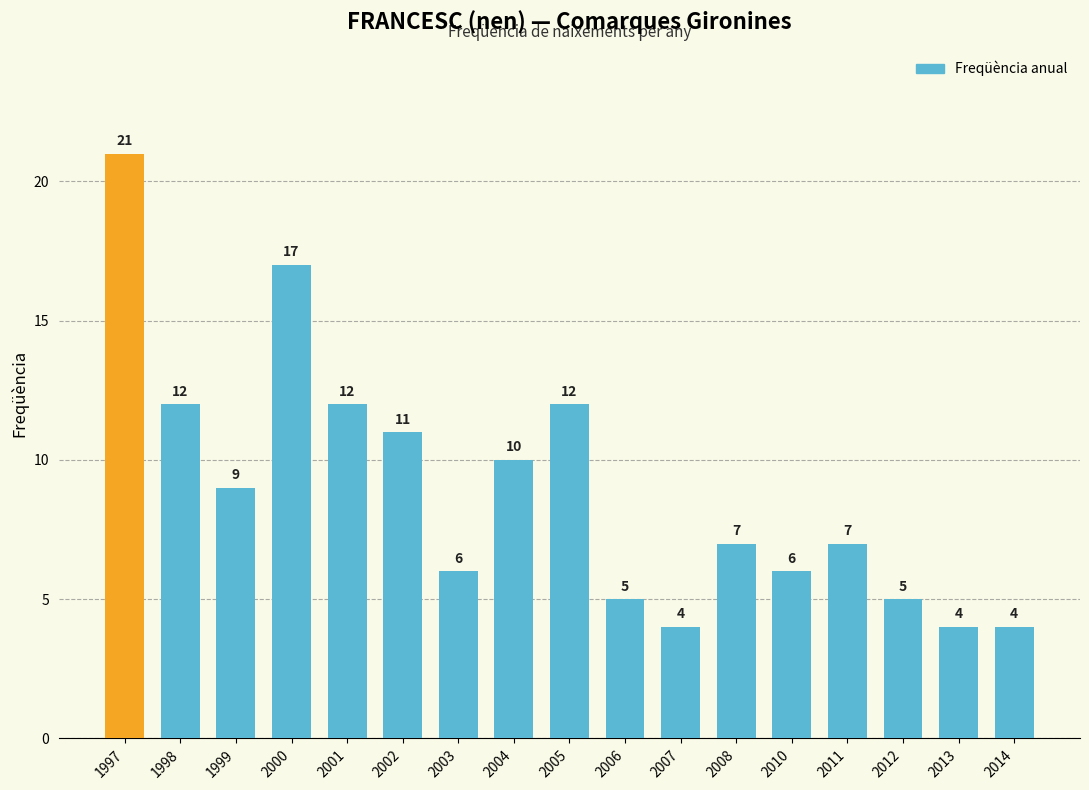

How many values are below 7?

7